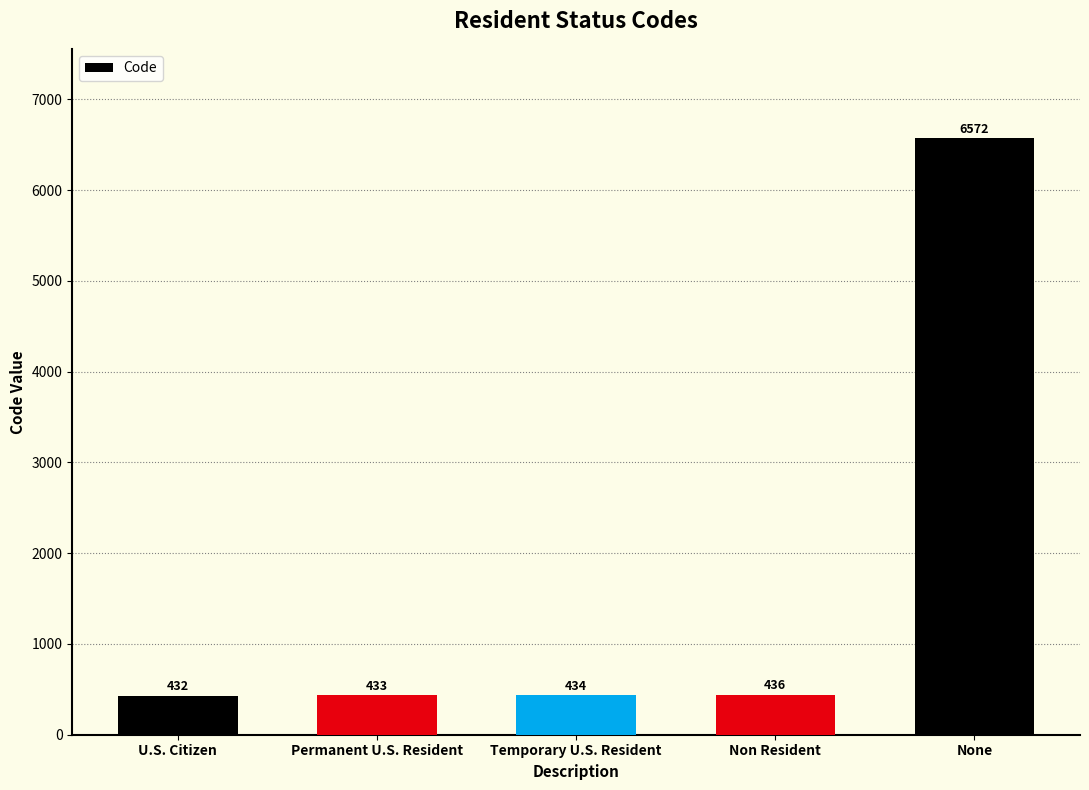

What is the minimum value shown in the chart?

432